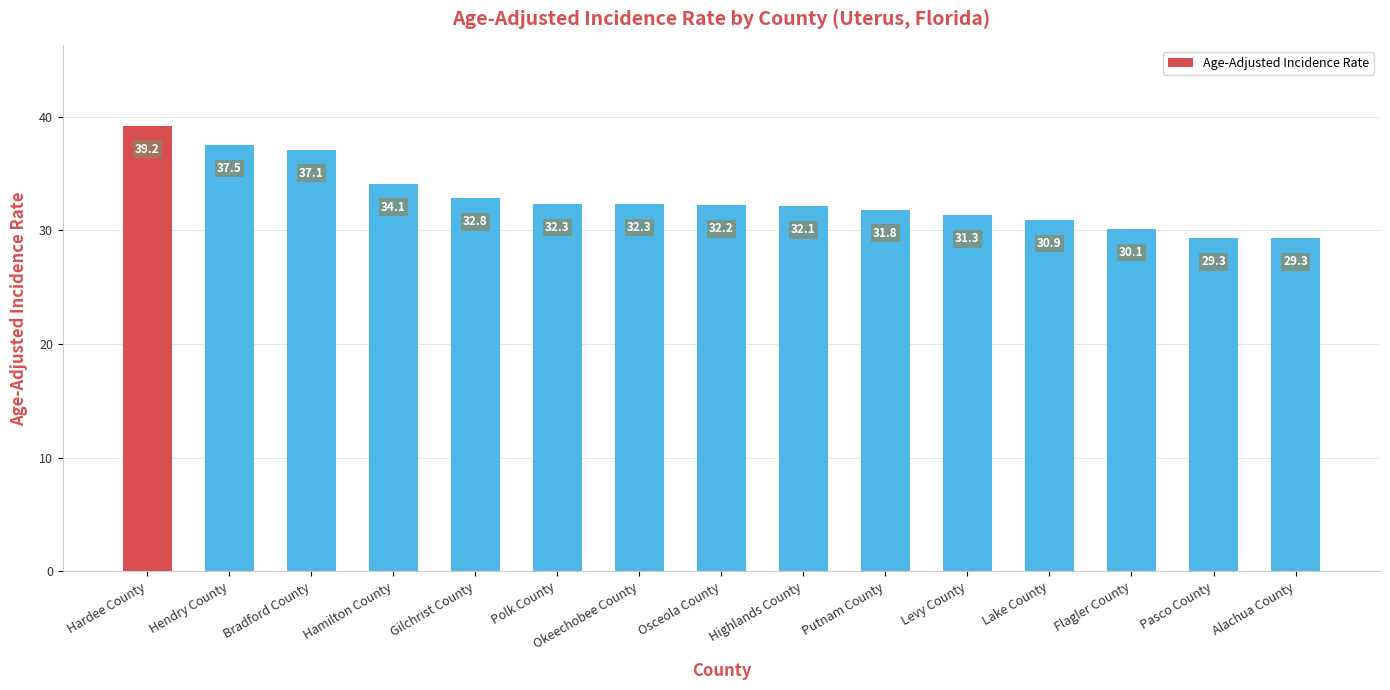

At which label is the value closest to 34?

Hamilton County